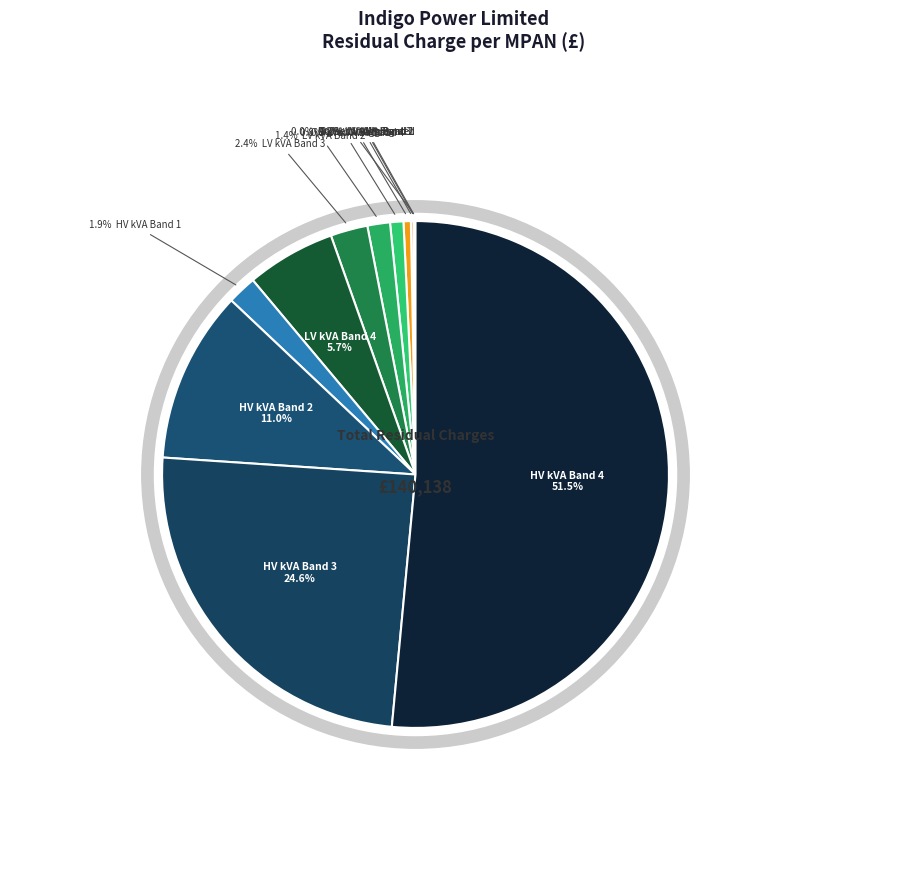

Is it true that HV kVA Band 2 is 23% of the pie?

False